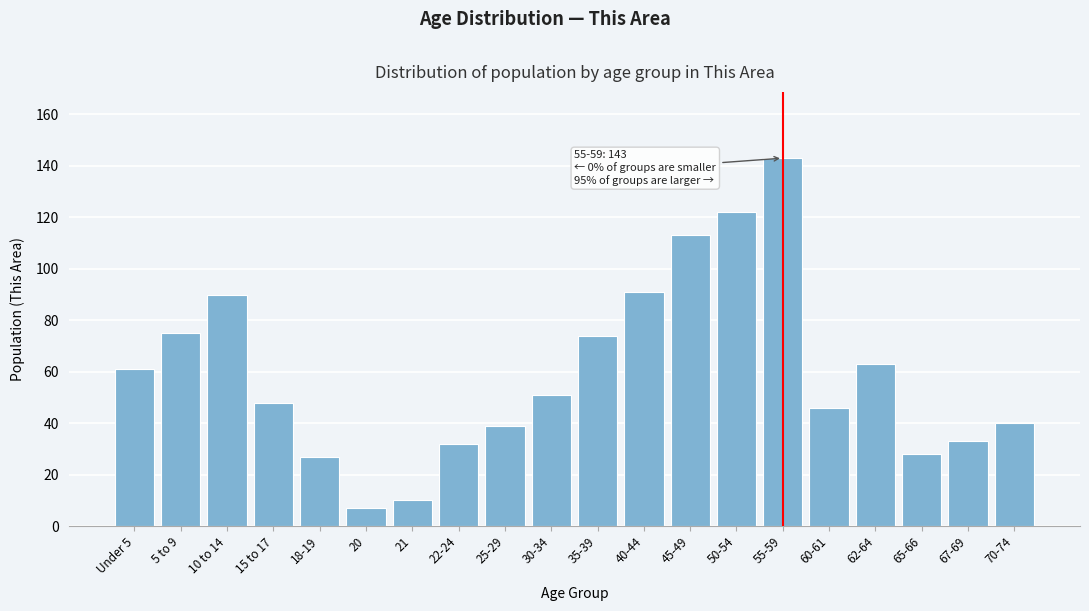

Reading left to right, transcribe all the data shown in this chart.

Under 5=61	5 to 9=75	10 to 14=90	15 to 17=48	18-19=27	20=7	21=10	22-24=32	25-29=39	30-34=51	35-39=74	40-44=91	45-49=113	50-54=122	55-59=143	60-61=46	62-64=63	65-66=28	67-69=33	70-74=40